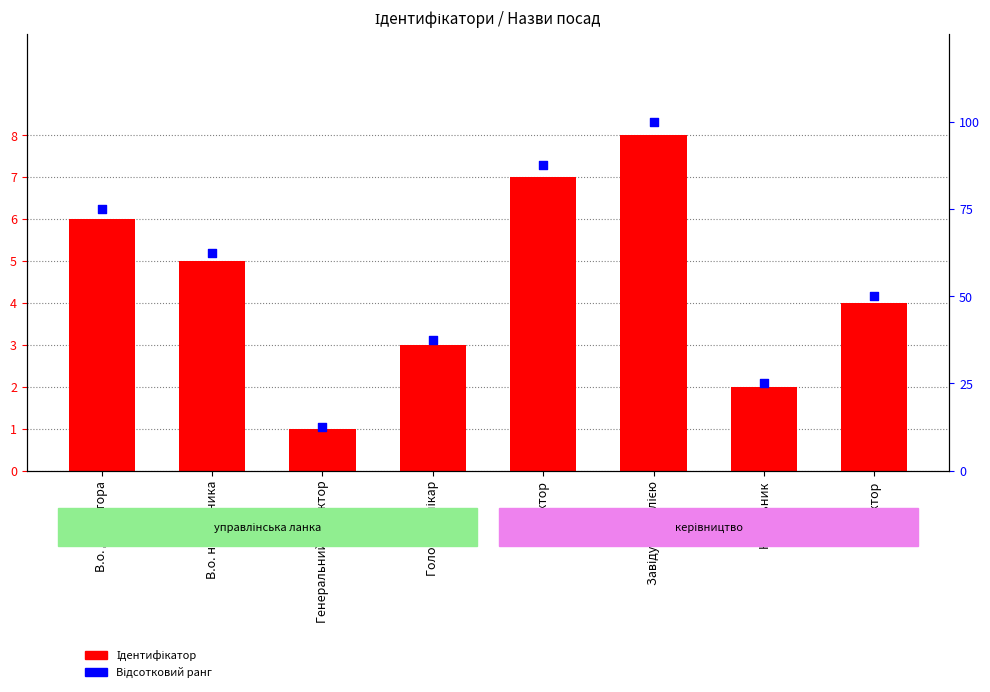

Which series reaches the maximum Y coordinate?

Відсотковий ранг